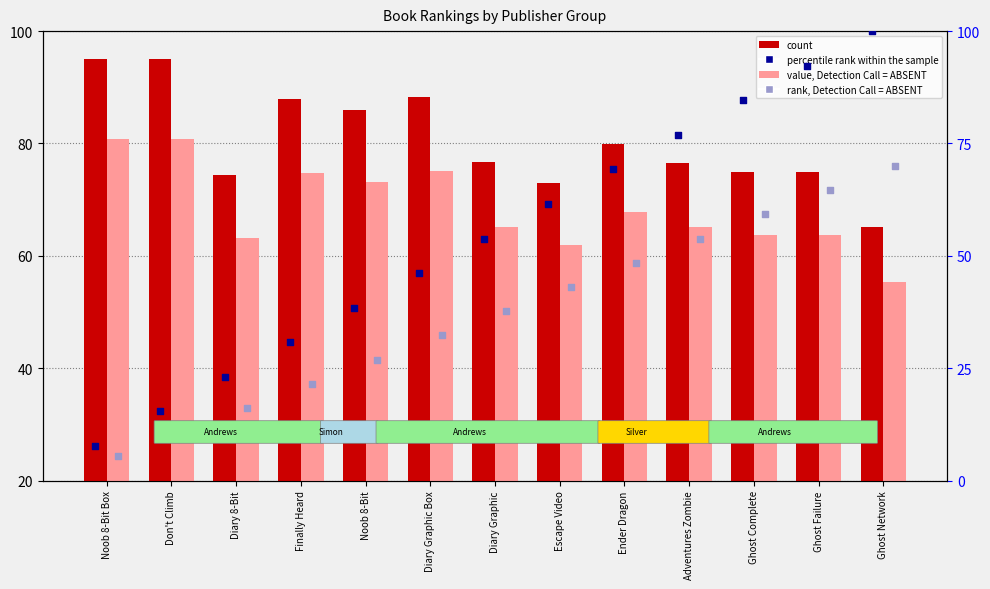

Which series has the largest Y range (max minus min)?

percentile rank within the sample